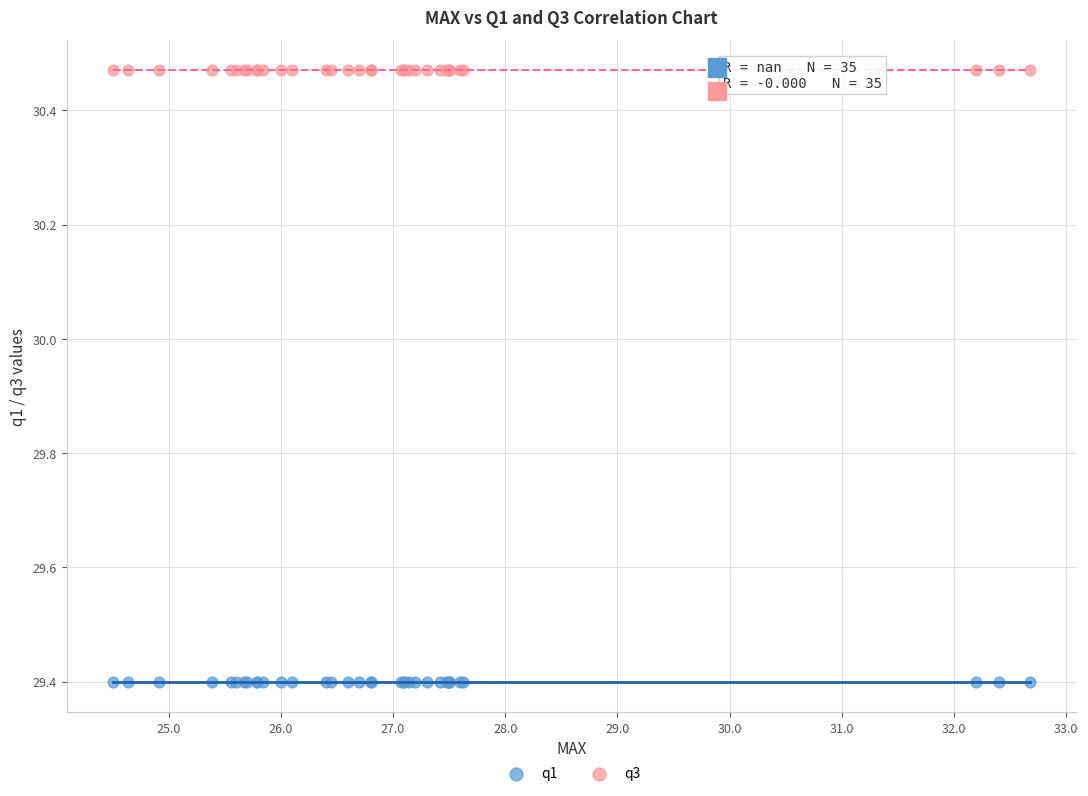

Which series reaches the minimum Y coordinate?

q1